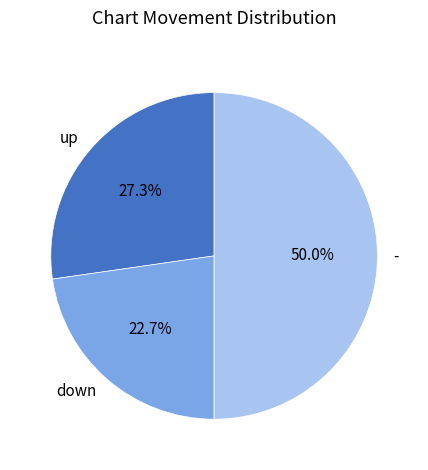

Does up account for over 50% of the chart?

No